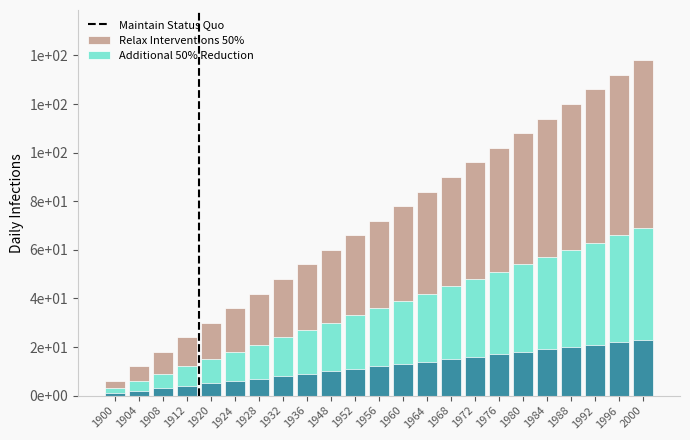

How many bars are there in total?

69